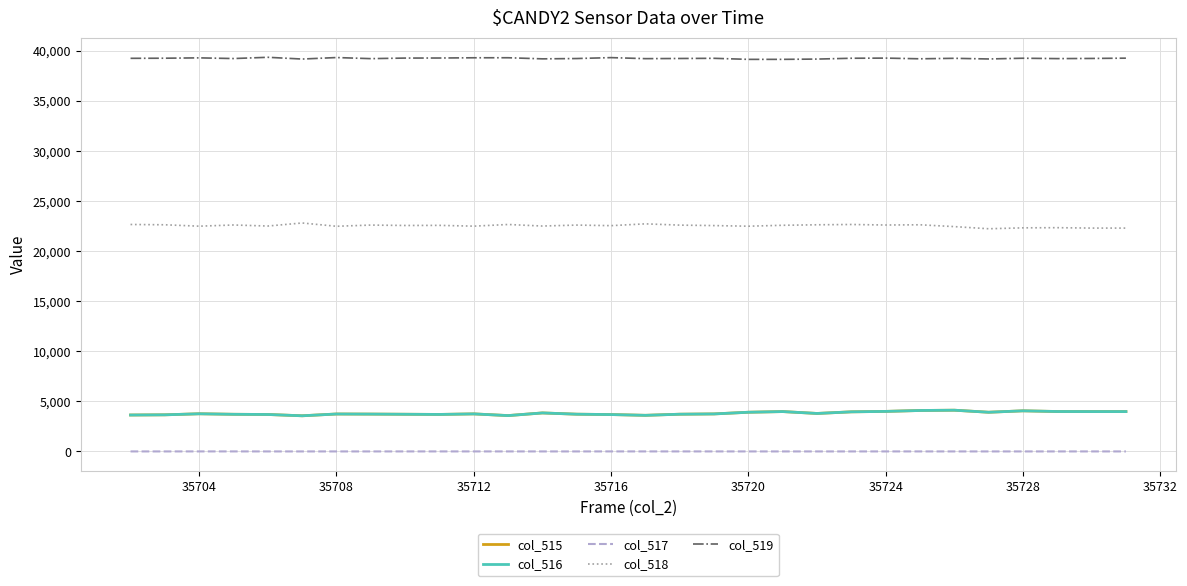

What is the maximum value shown in the chart?

39346